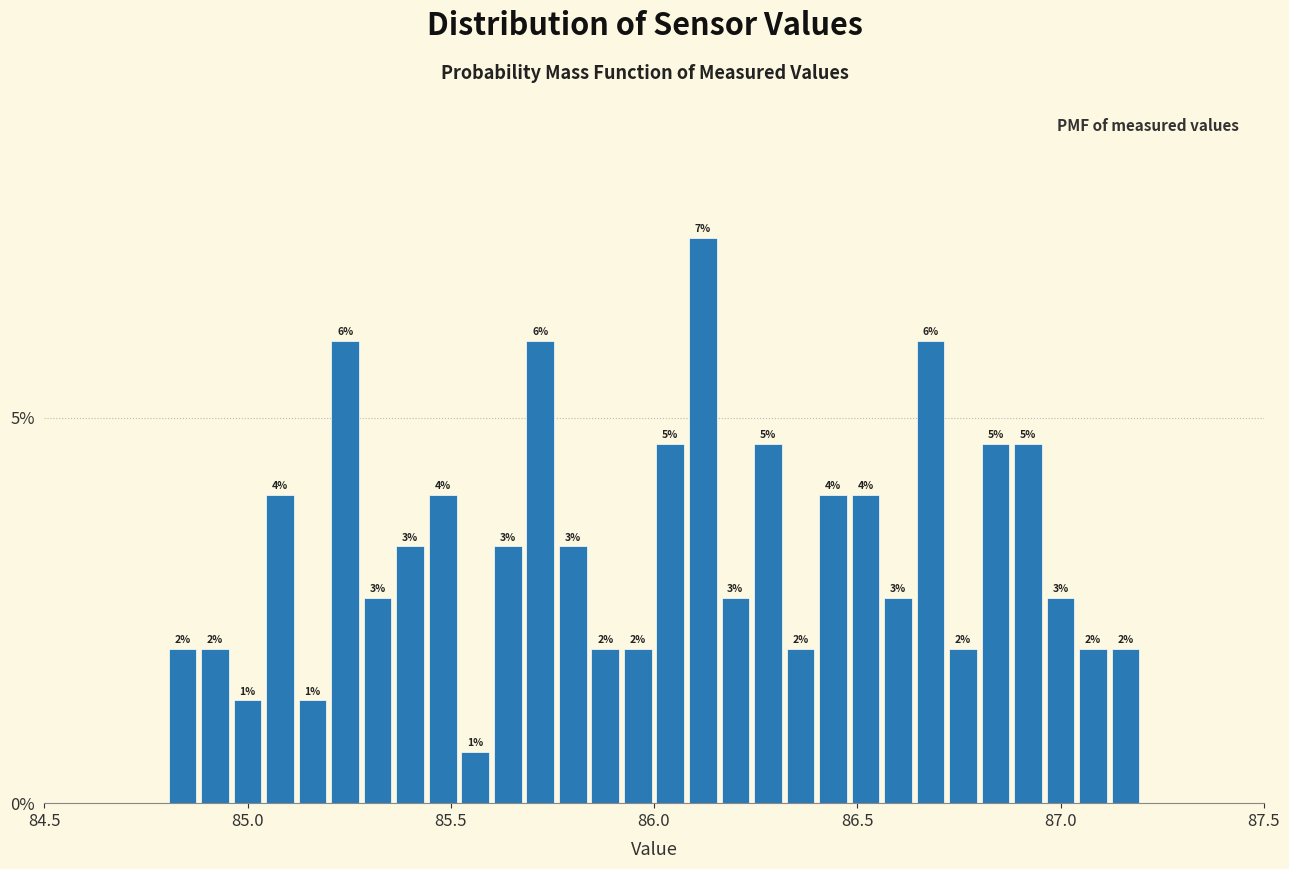

Around what value on the x-axis is the tallest bar? Give the approximate position of its centre, as read against the axis.

86.10